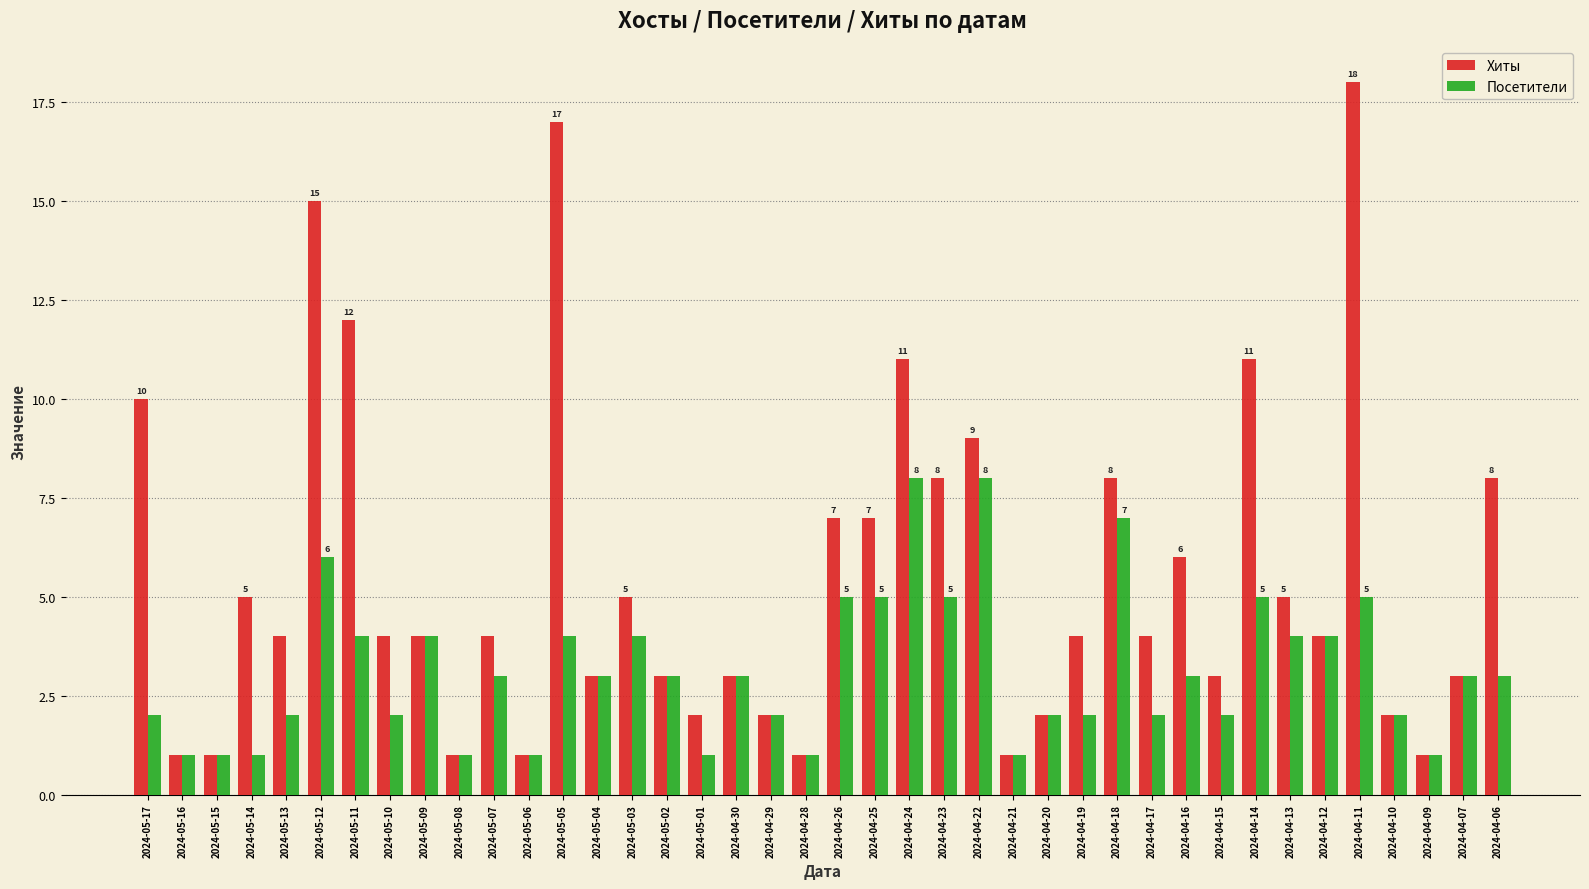

True or false: Хиты has a value of 1 at 2024-05-16.

True